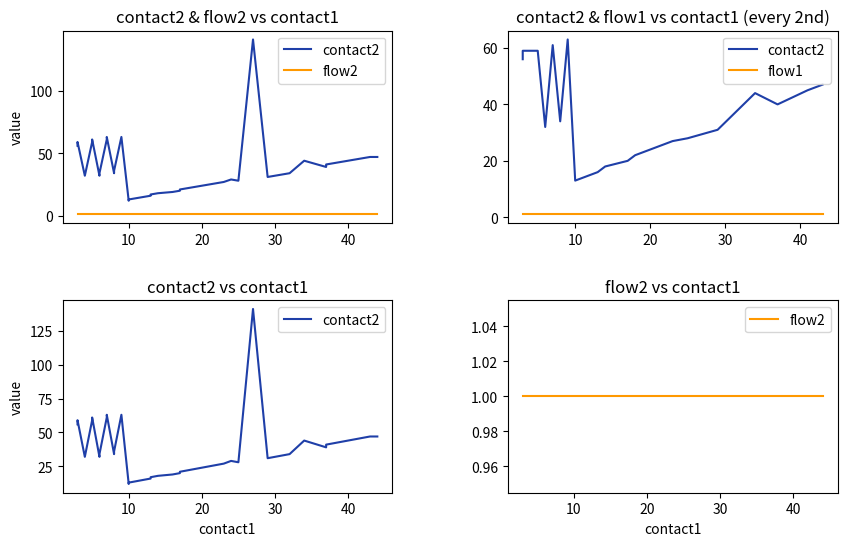

The flow1 series shows 1 at 5. True or false?

True